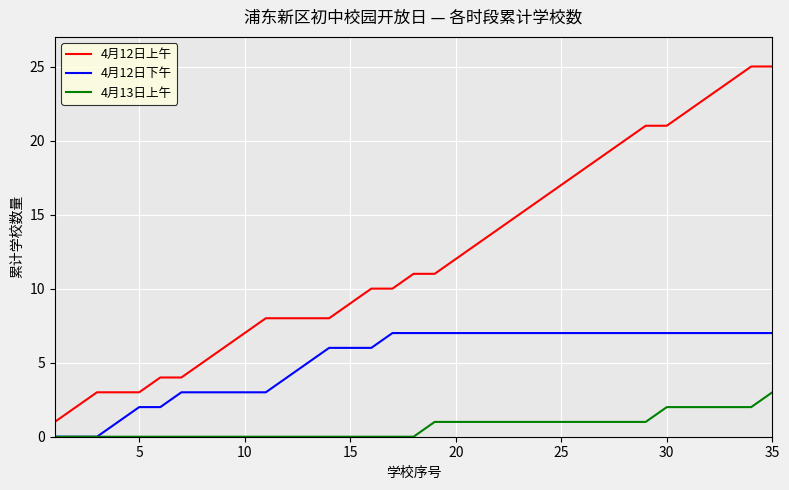

What is the sum of all 4月12日上午 values?

426